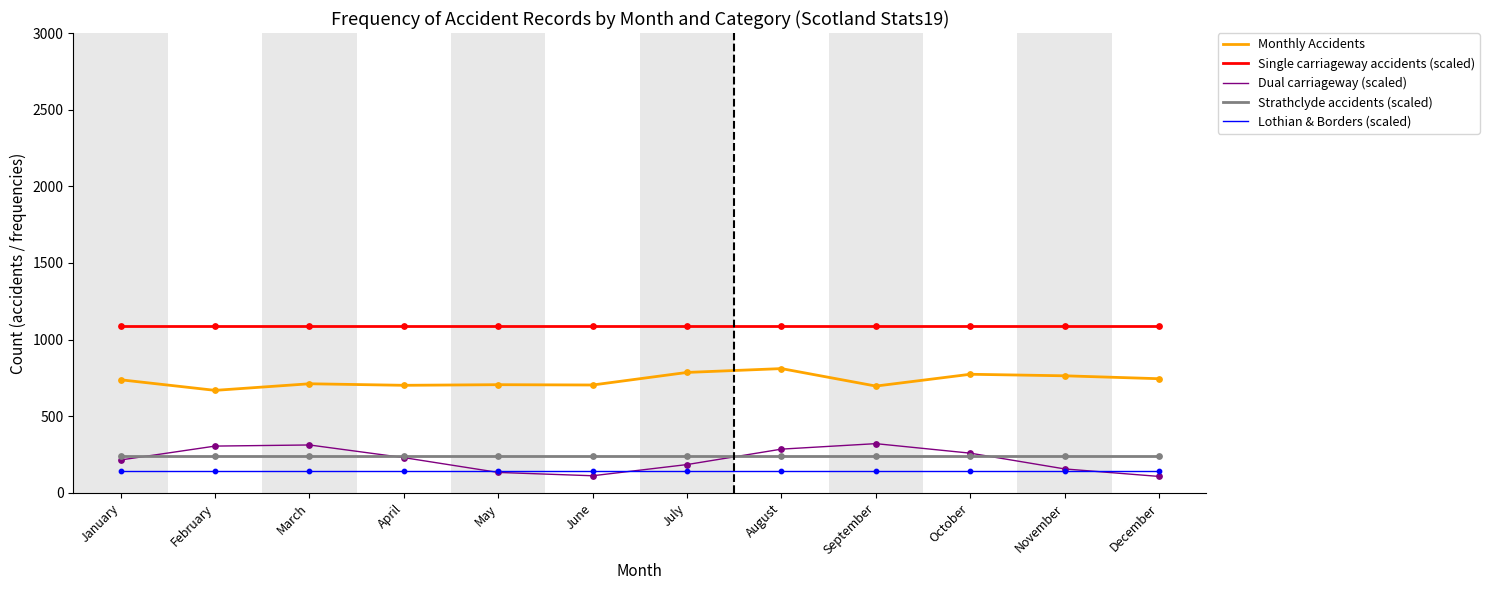

What is the difference between the highest and lowest values at October?

941.7